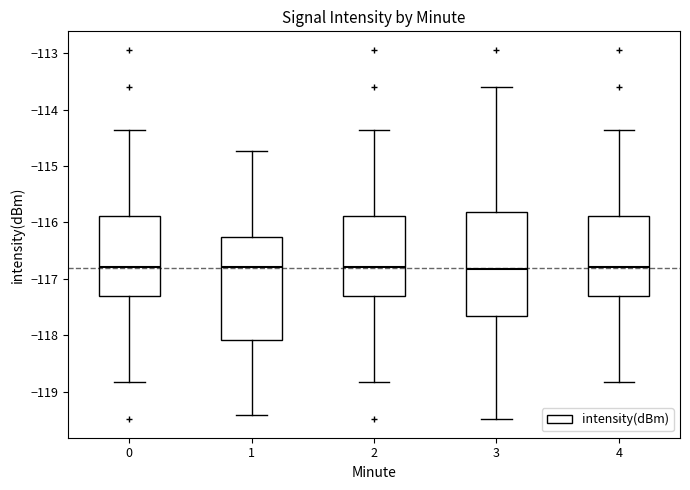

Reading left to right, read every box against the y-axis: the position of its median line, the range the box covers, and the ends of its whiskers. The values are not printed on the chart, so give them approximately, as read against the axis.

0: median -116.8, box -117.3 to -115.9, whiskers -118.8 to -114.4
1: median -116.8, box -118.1 to -116.3, whiskers -119.4 to -114.7
2: median -116.8, box -117.3 to -115.9, whiskers -118.8 to -114.4
3: median -116.8, box -117.7 to -115.8, whiskers -119.5 to -113.6
4: median -116.8, box -117.3 to -115.9, whiskers -118.8 to -114.4